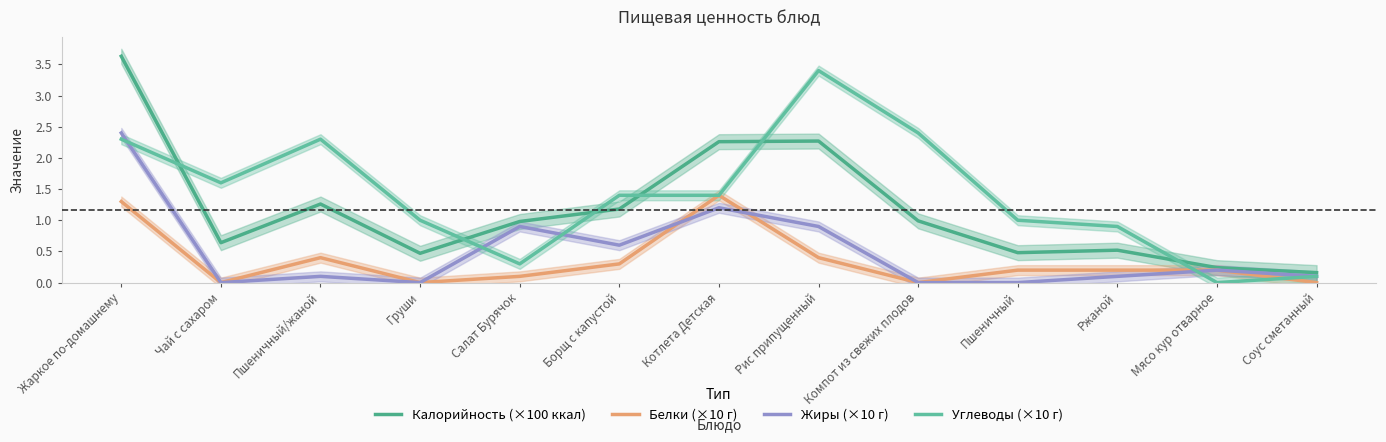

Rank the series by their maximum value, from highest to lowest.

Калорийность (×100 ккал), Углеводы (×10 г), Жиры (×10 г), Белки (×10 г)